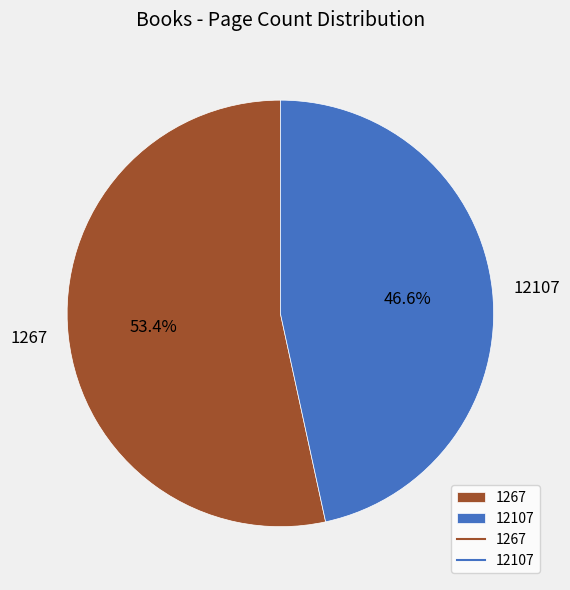

How many segments does this pie chart have?

2